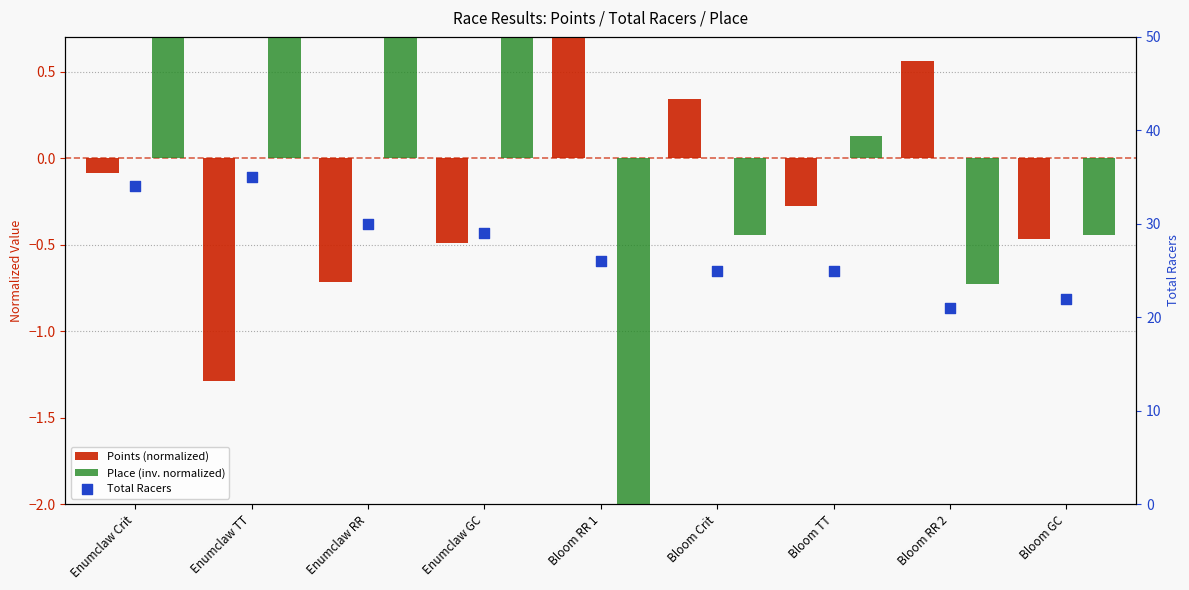

What are all the series names shown in the legend?

Points (normalized), Place (inv. normalized), Total Racers